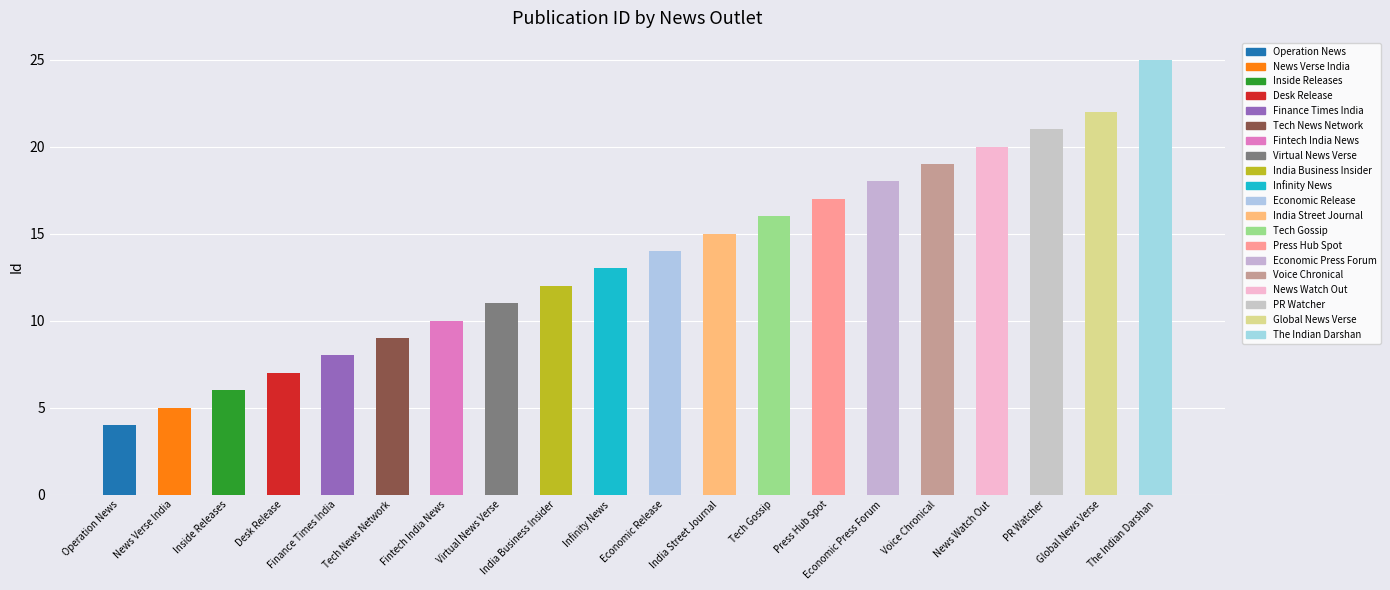

List the labels in order of value, largest first.

The Indian Darshan, Global News Verse, PR Watcher, News Watch Out, Voice Chronical, Economic Press Forum, Press Hub Spot, Tech Gossip, India Street Journal, Economic Release, Infinity News, India Business Insider, Virtual News Verse, Fintech India News, Tech News Network, Finance Times India, Desk Release, Inside Releases, News Verse India, Operation News